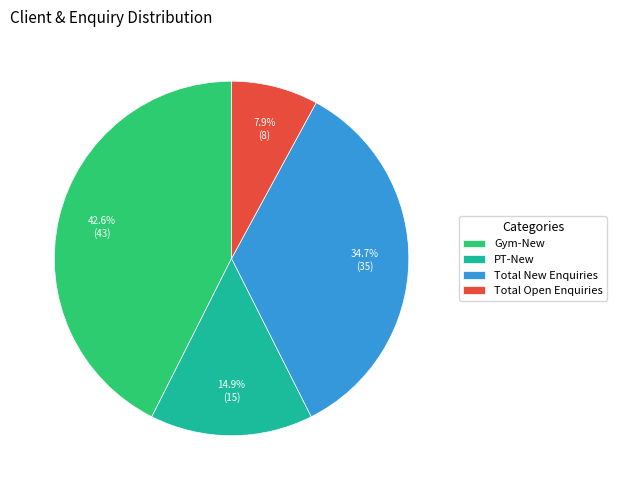

What is the smallest slice in the pie chart?

Total Open Enquiries